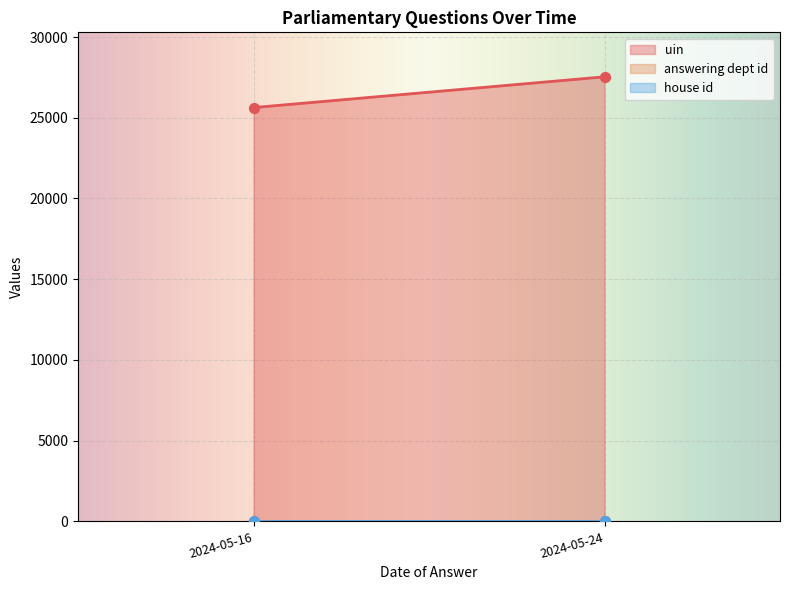

What are all the series names shown in the legend?

uin, answering dept id, house id